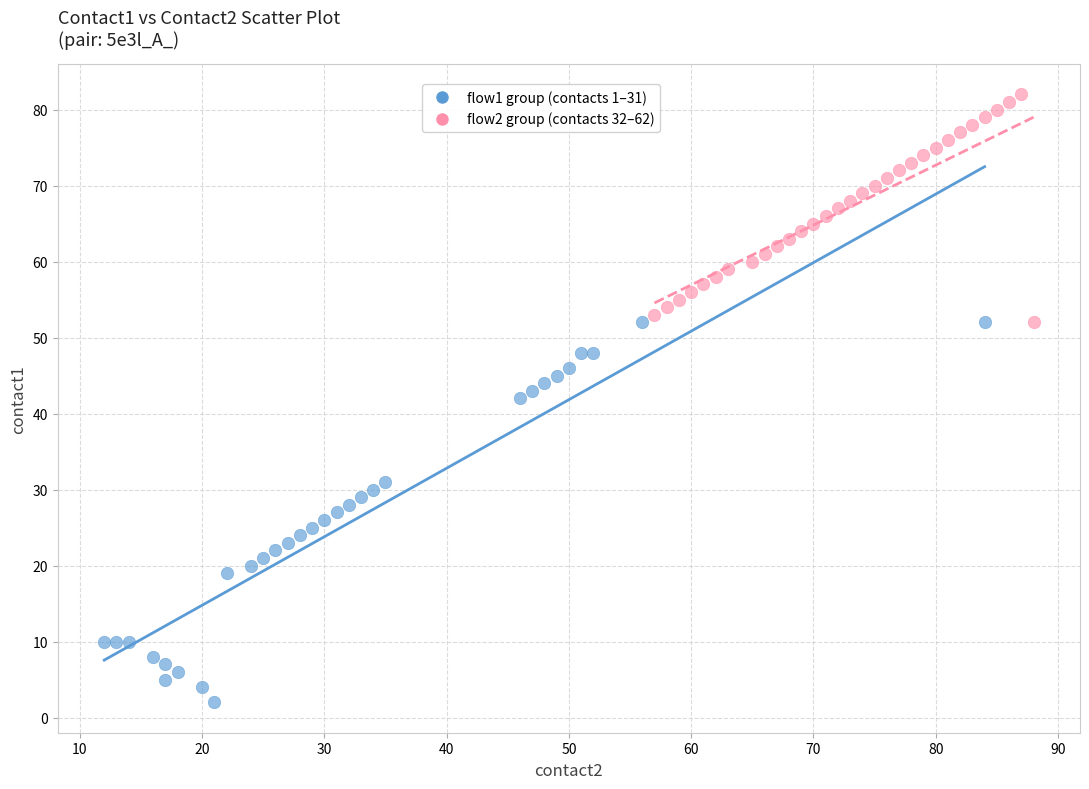

Which series reaches the minimum Y coordinate?

flow1 group (contacts 1–31)